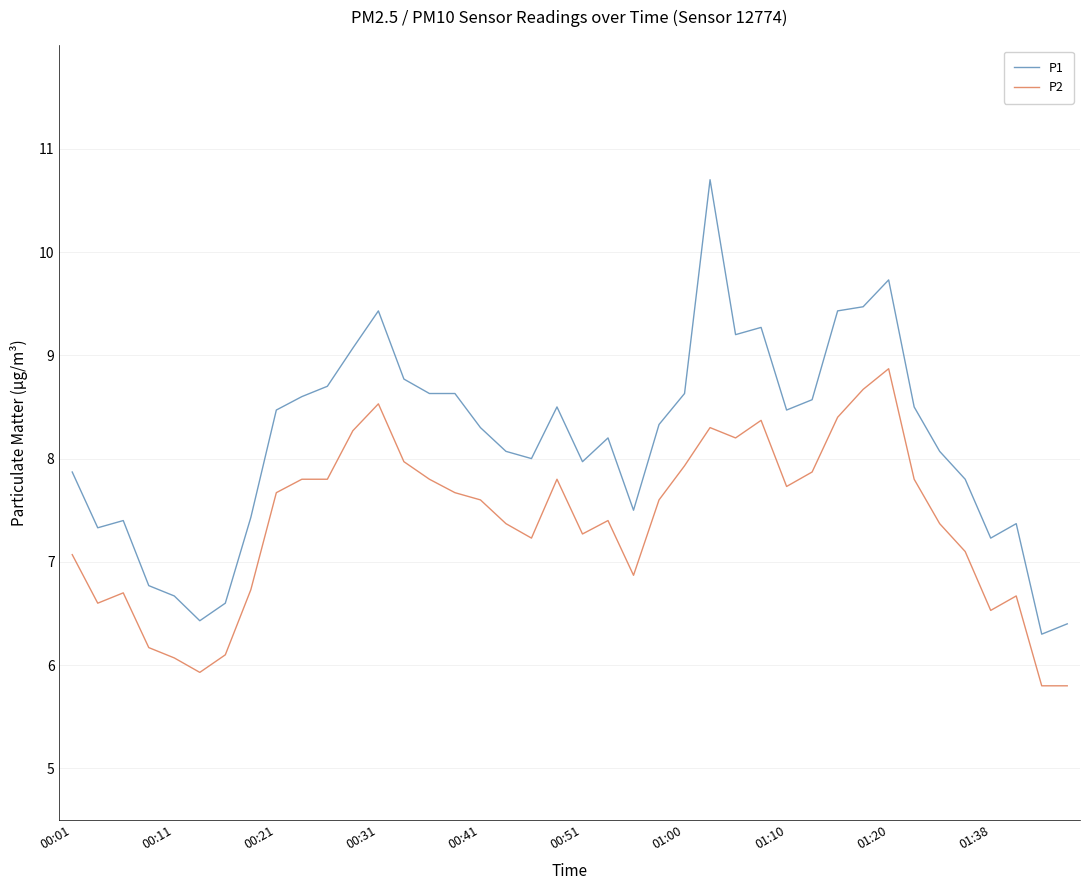

Which series has the widest spread of values?

P1